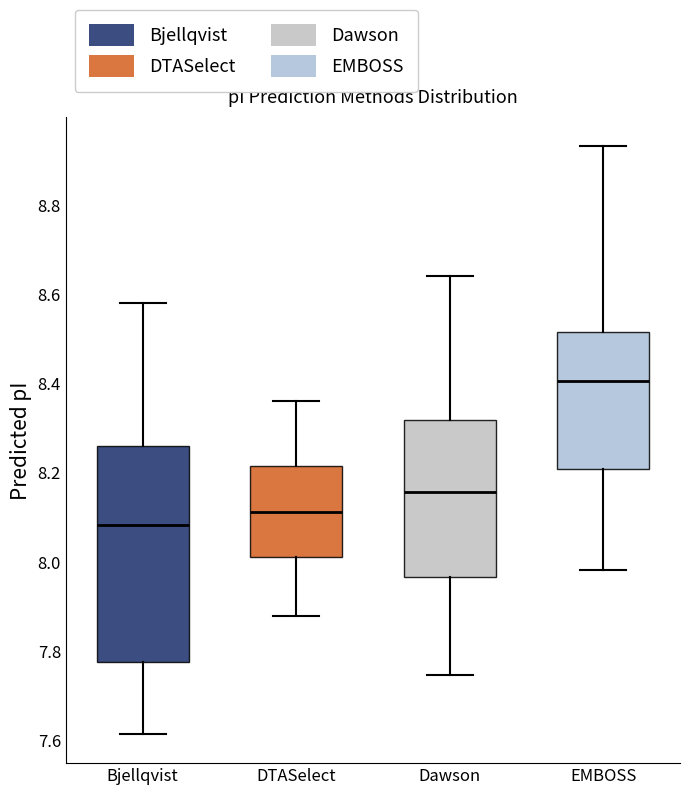

Which box has the highest median line?

EMBOSS